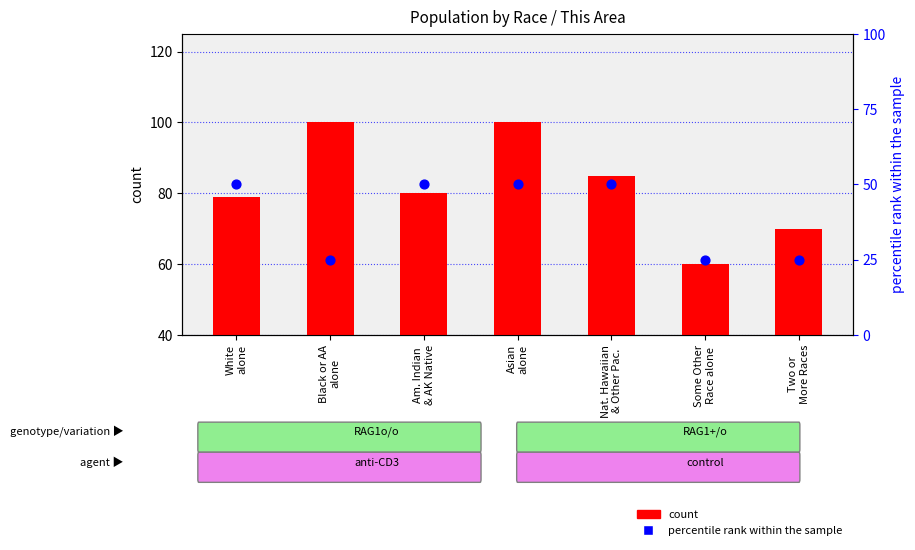

Which series contains the lowest Y value?

count